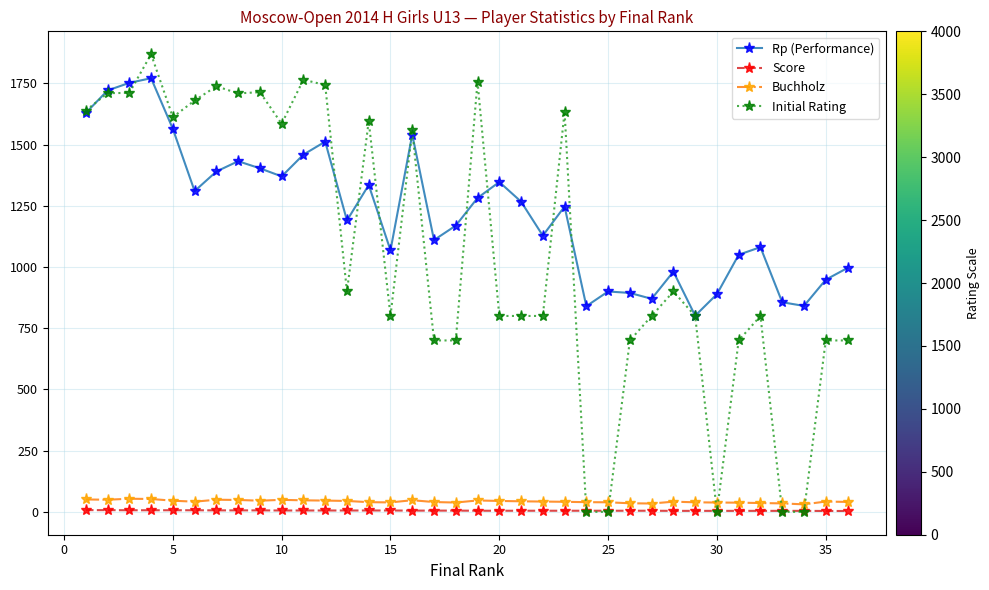

Which series has the largest total across all categories?

Rp (Performance)